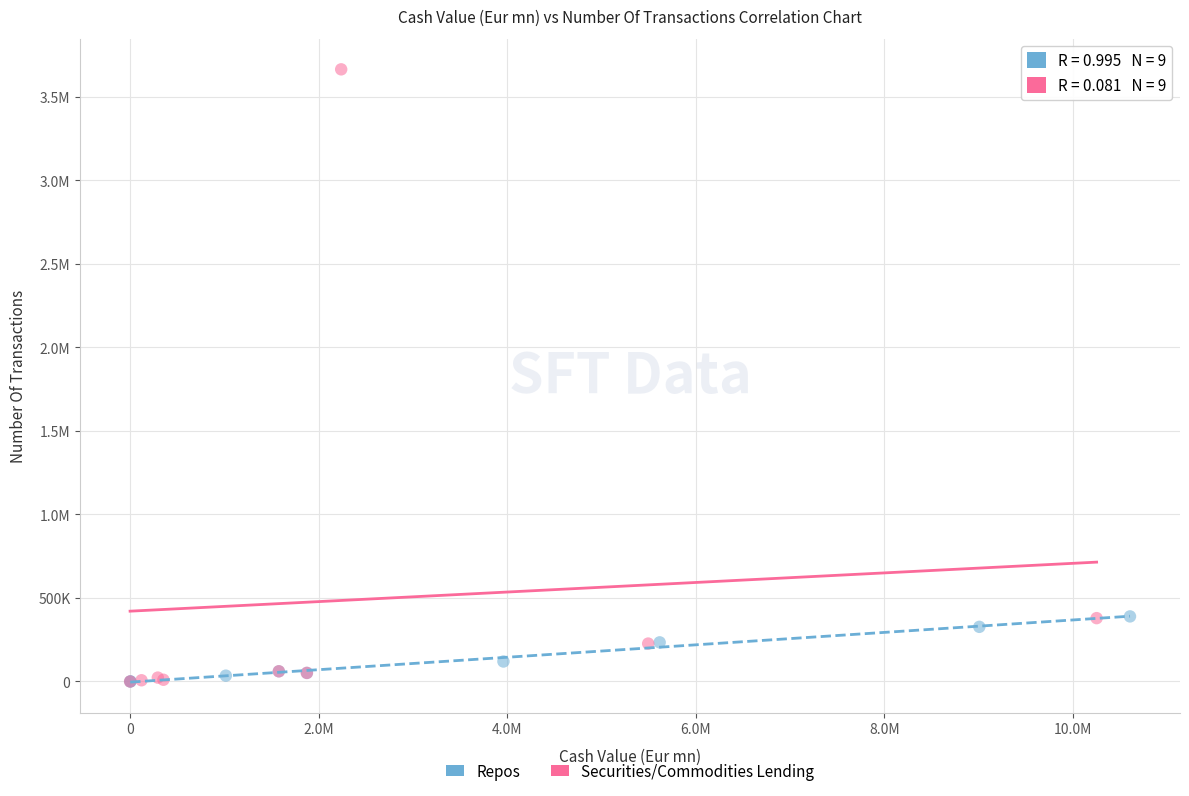

What are all the series names shown in the legend?

Repos, Securities/Commodities Lending